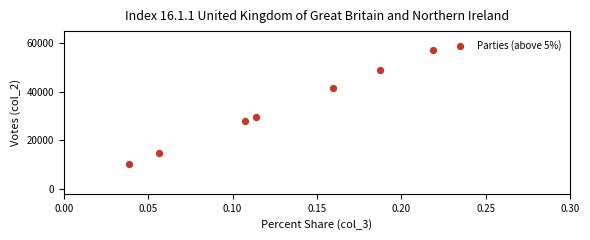

What Y value in the scatter plot is closest to 33589?

29696